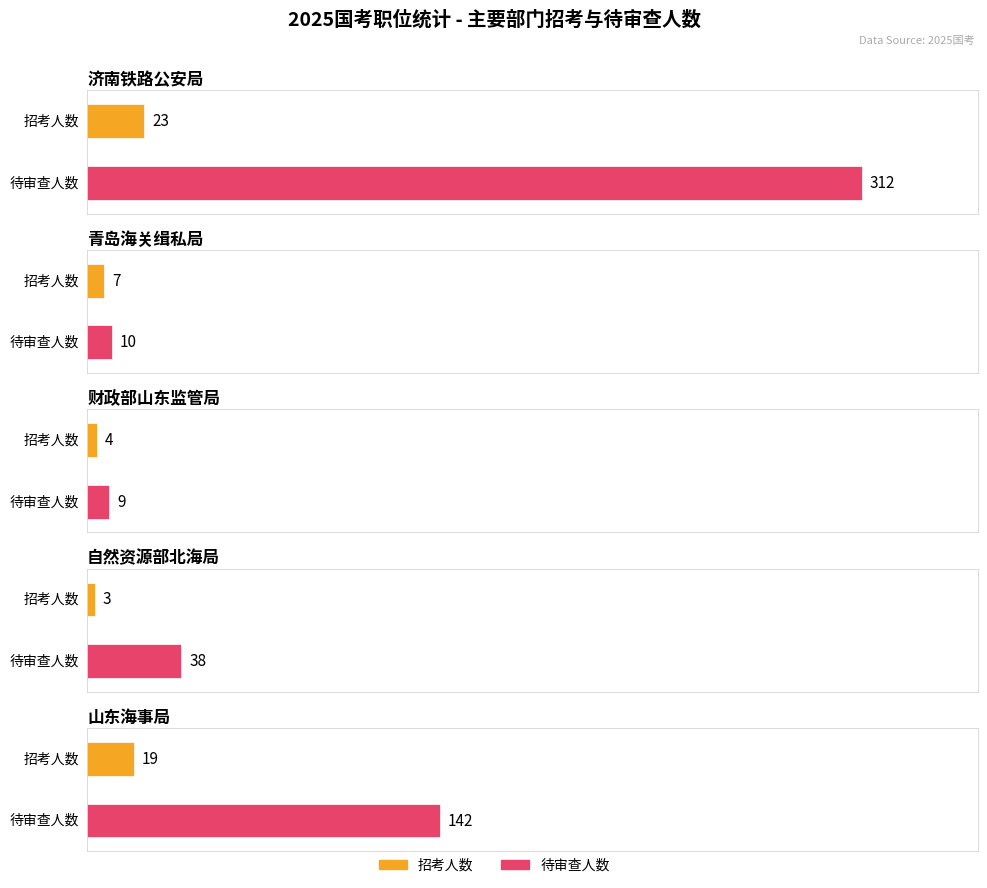

Are the bars horizontal?

Yes